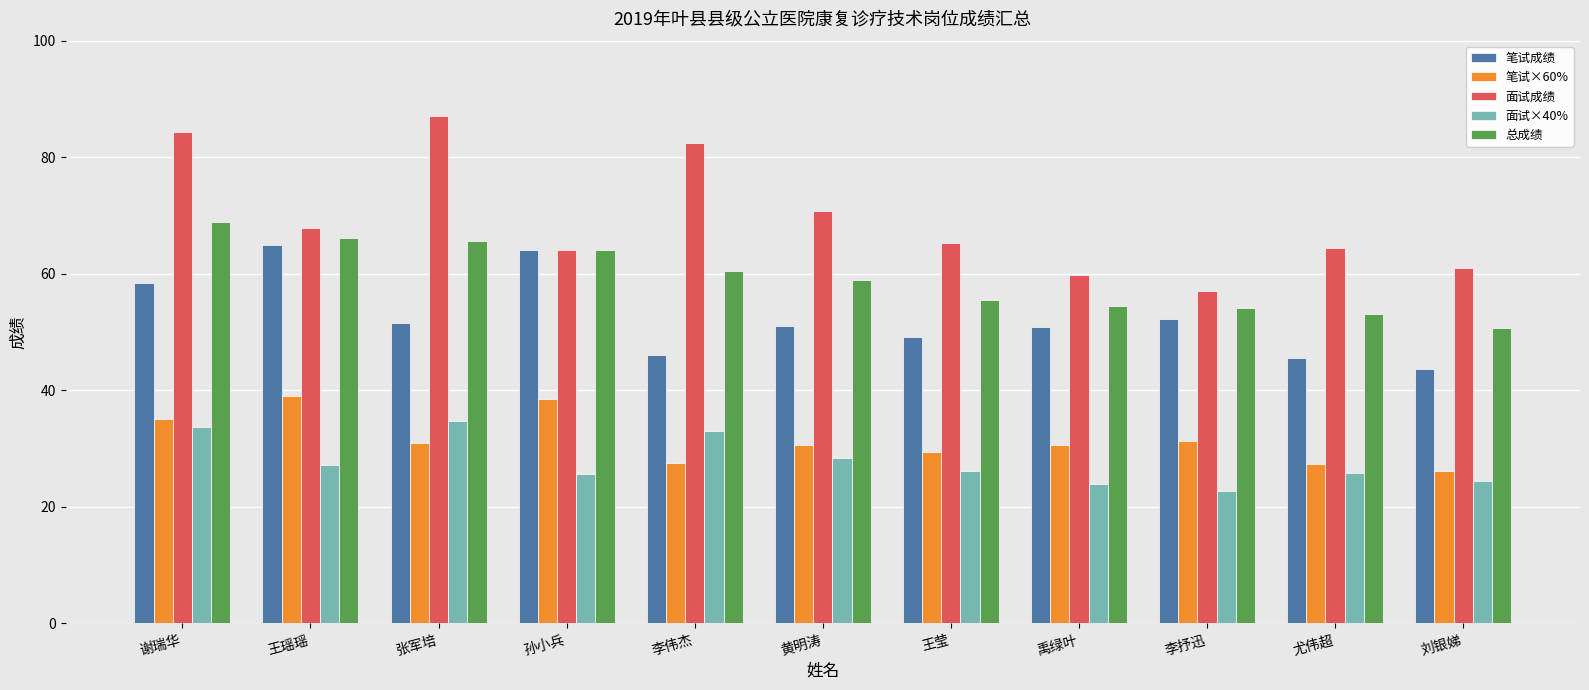

What is the sum of all 总成绩 values?

652.1